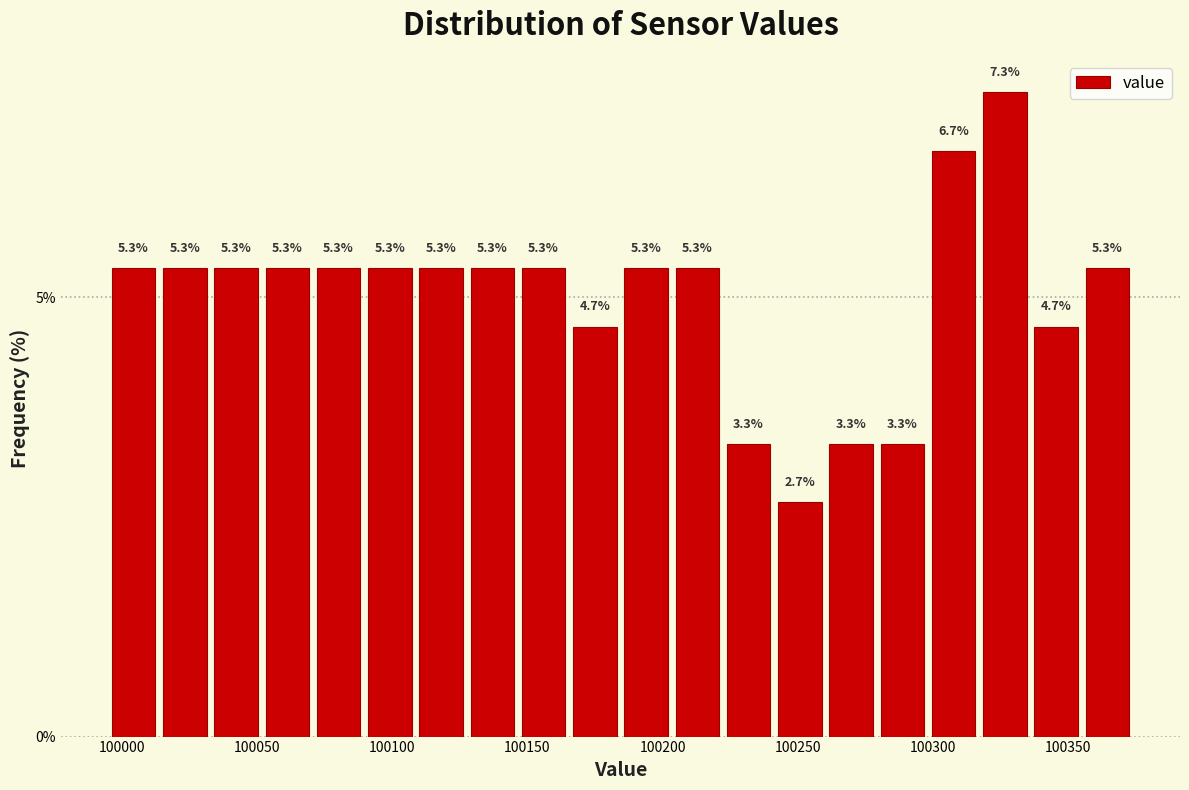

Around what value on the x-axis is the tallest bar? Give the approximate position of its centre, as read against the axis.

100325